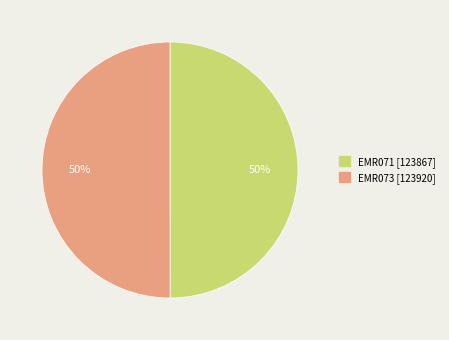

To the nearest percent, what is the combined percentage of EMR073 and EMR071?

100%